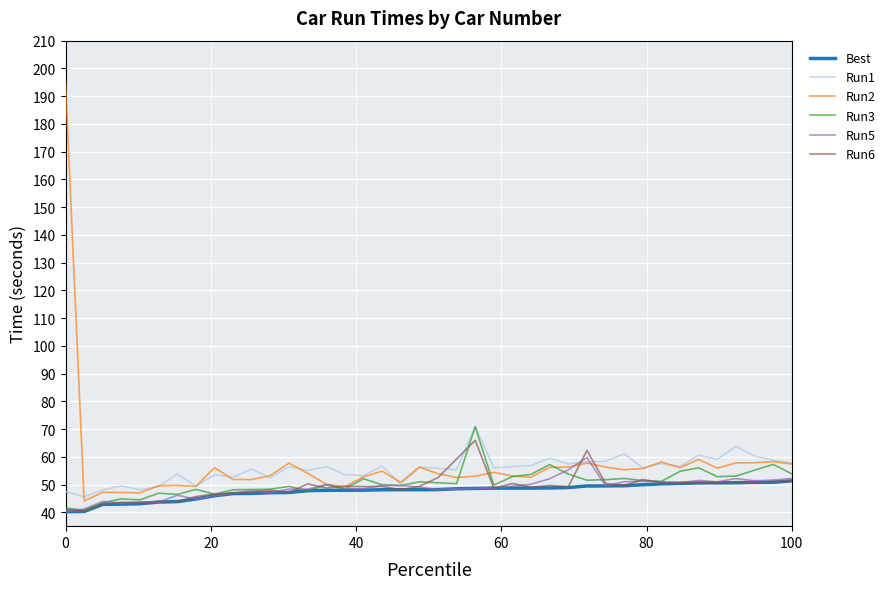

Is it true that Best equals 67.0 at 101?

False